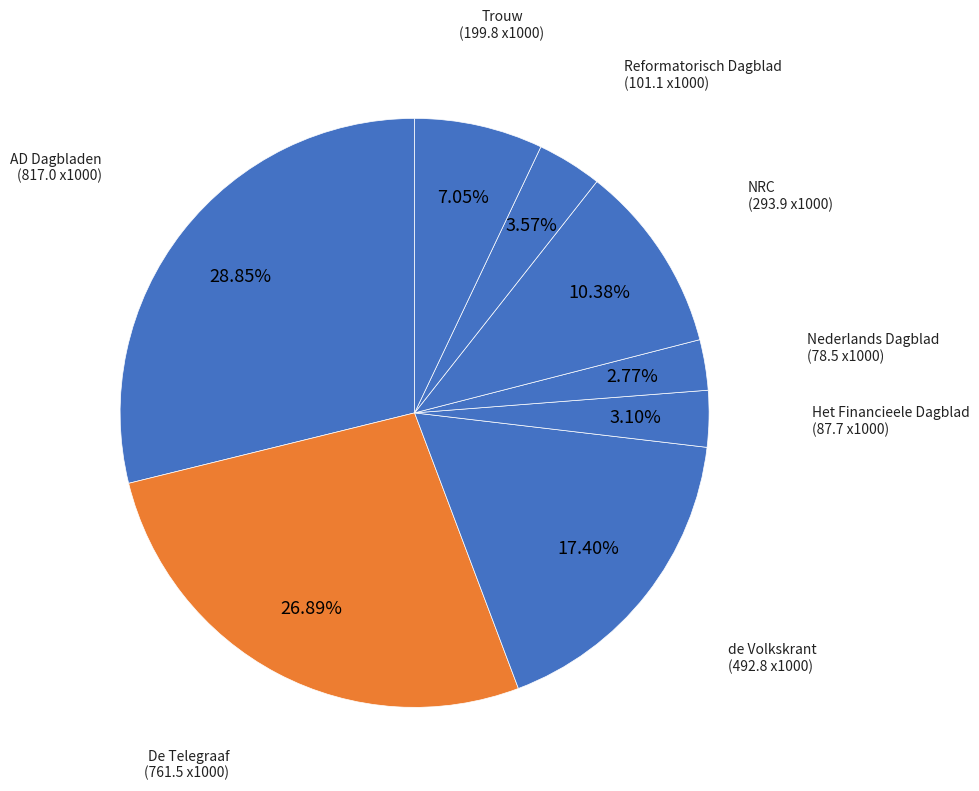

Approximately how many times larger is the value at de Volkskrant compared to Het Financieele Dagblad?

5.6